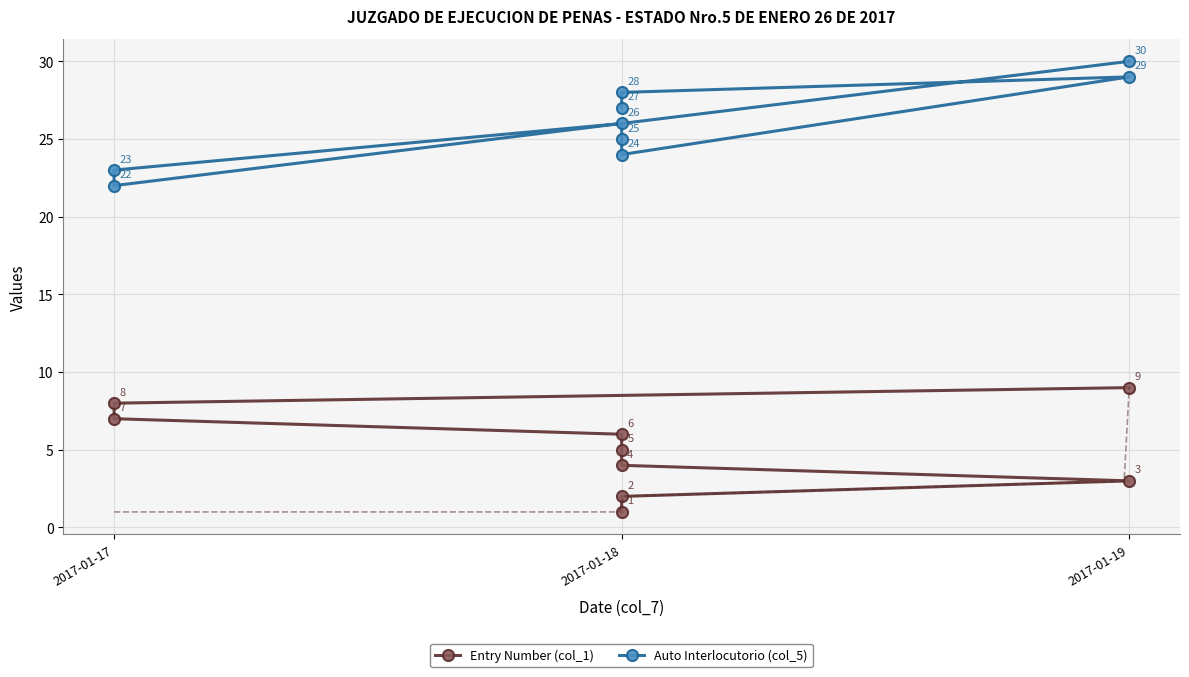

What is the sum of all Auto Interlocutorio (col_5) values?

234